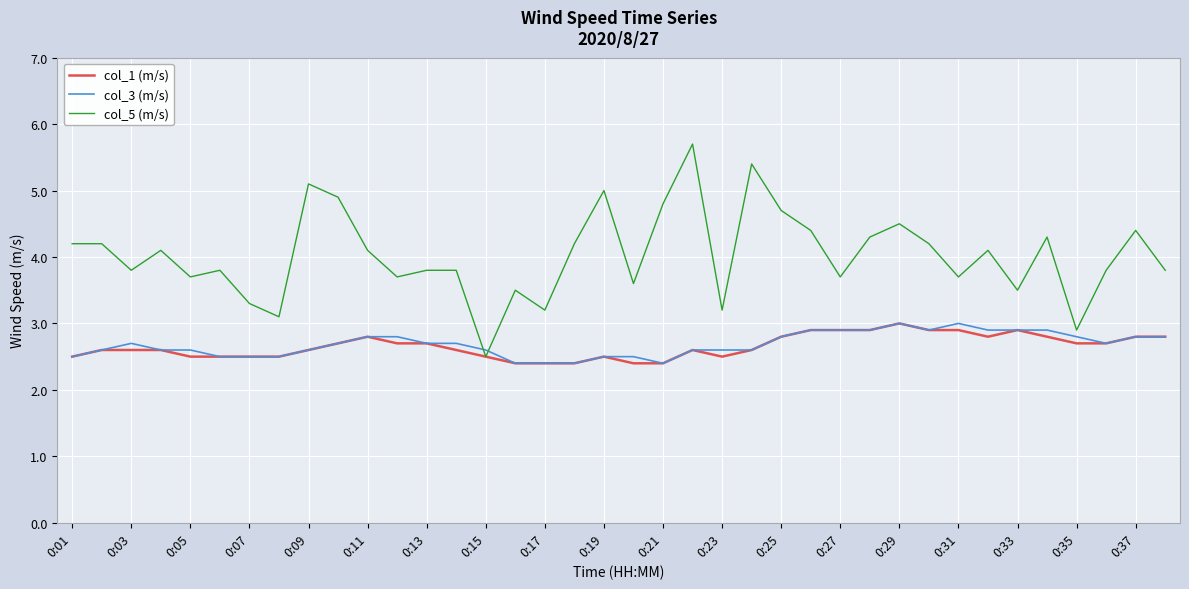

What is the maximum value for col_5 (m/s)?

5.7